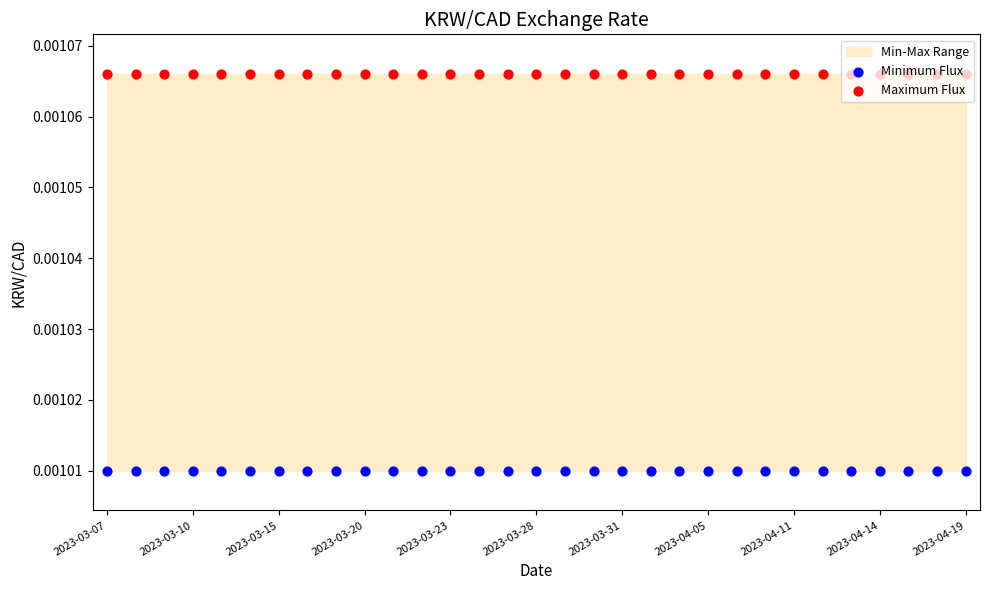

Is the value of Minimum Flux at 2023-03-28 greater than the value of Maximum Flux at 2023-03-10?

No